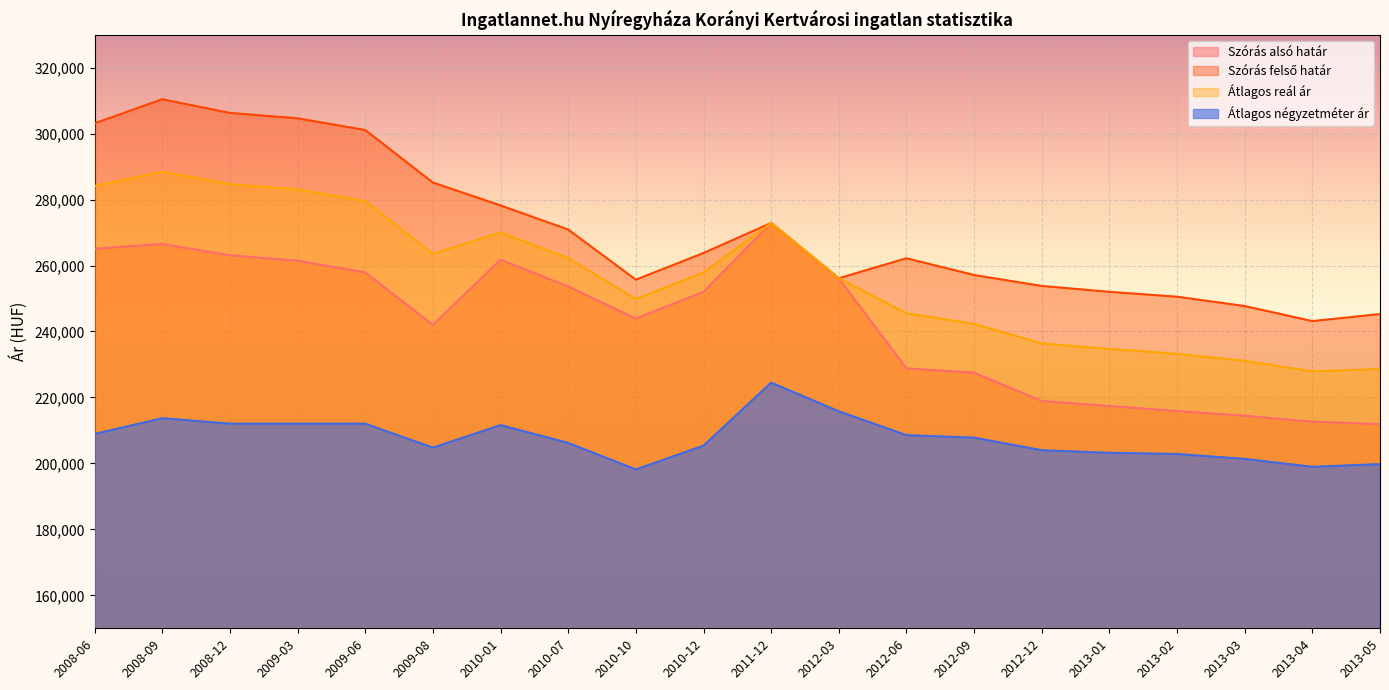

Where is Szórás felső határ nearest to the value 276786?

2010-01